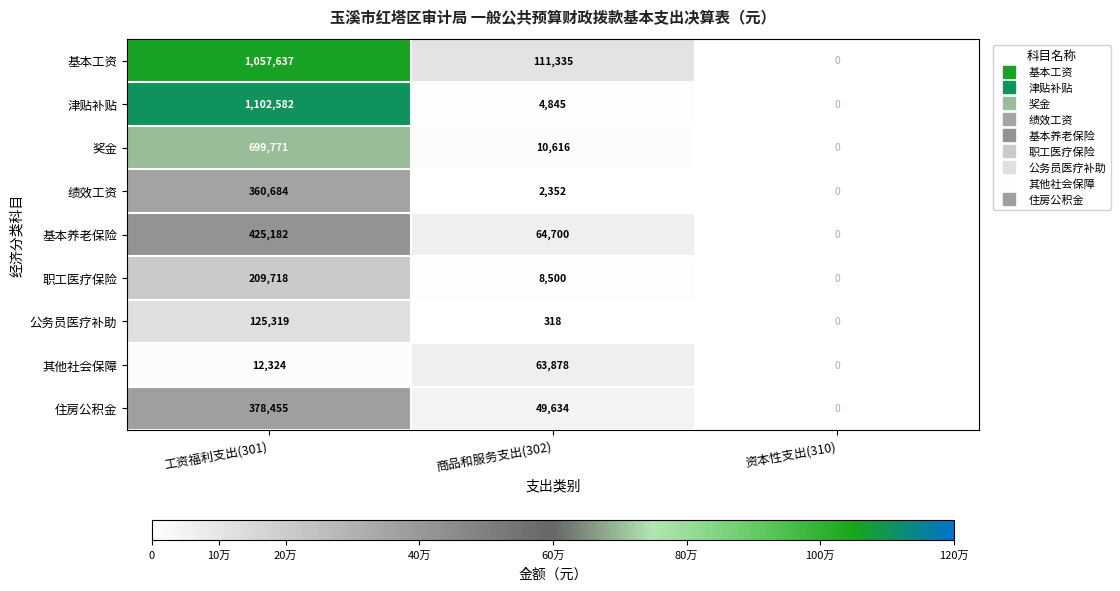

Count the 基本养老保险 values in the range 0 to 425182.

3